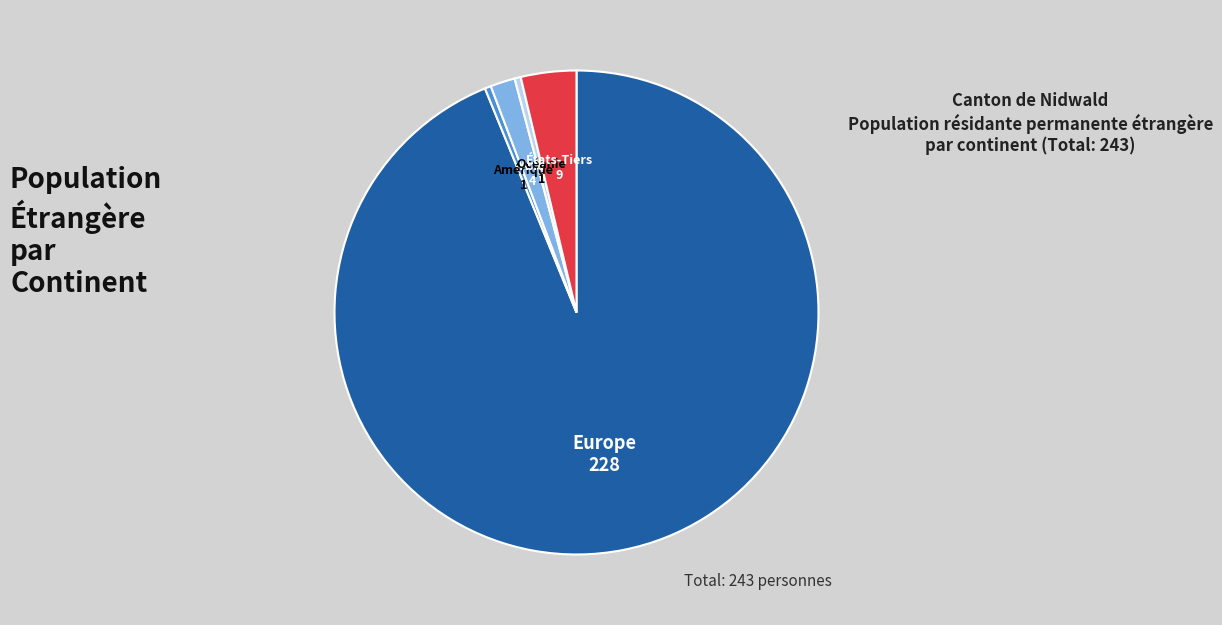

Is there a majority slice in this chart?

Yes